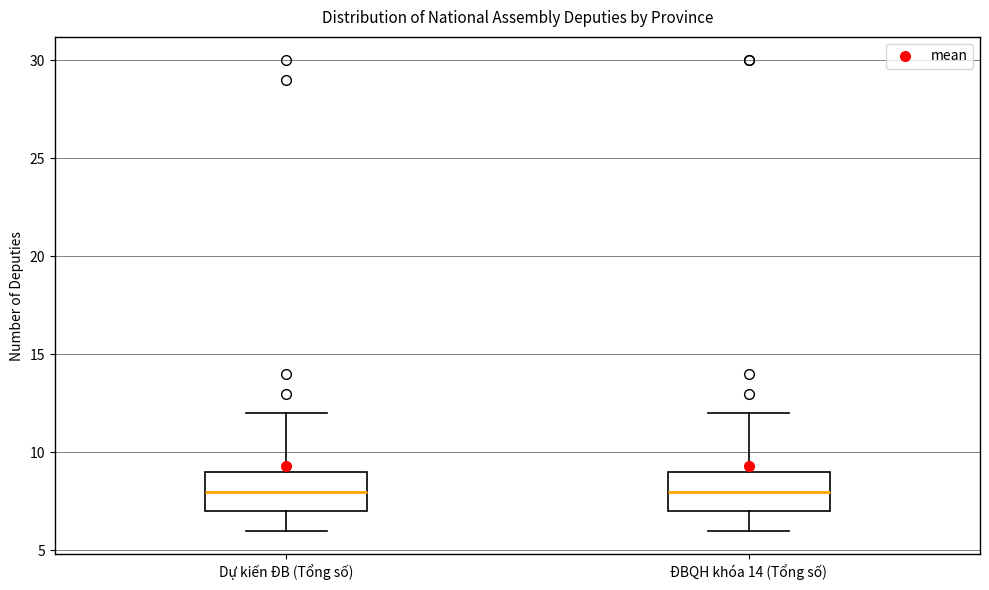

Reading left to right, transcribe this box plot: for each box, give where its median line is, the range the box spans, and where its two whiskers end, as read against the y-axis. The values are not printed on the chart, so give them approximately, as read against the axis.

Dự kiến ĐB (Tổng số): median 8, box 7 to 9, whiskers 6 to 12
ĐBQH khóa 14 (Tổng số): median 8, box 7 to 9, whiskers 6 to 12